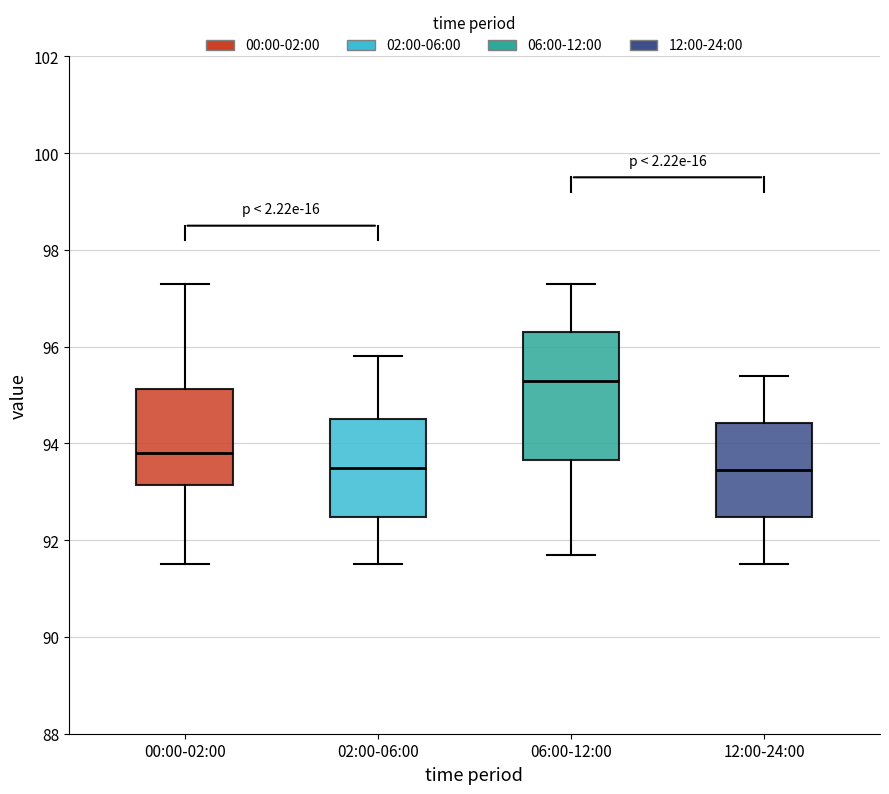

Reading left to right, transcribe this box plot: for each box, give where its median line is, the range the box spans, and where its two whiskers end, as read against the y-axis. The values are not printed on the chart, so give them approximately, as read against the axis.

00:00-02:00: median 93.8, box 93.2 to 95.2, whiskers 91.6 to 97.4
02:00-06:00: median 93.6, box 92.4 to 94.6, whiskers 91.6 to 95.8
06:00-12:00: median 95.4, box 93.6 to 96.4, whiskers 91.8 to 97.4
12:00-24:00: median 93.4, box 92.4 to 94.4, whiskers 91.6 to 95.4